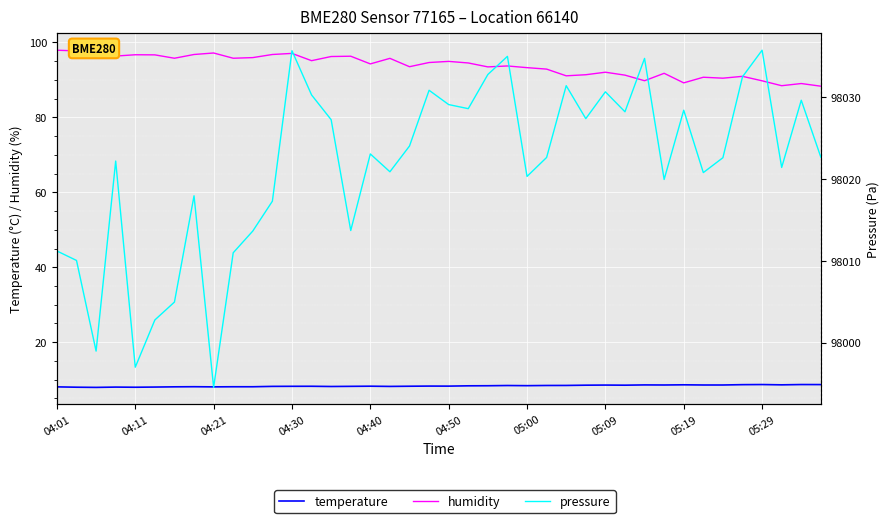

Reading left to right, what are all the values shown in this chart?

temperature: 8.1	8.0	8.0	8.0	8.0	8.0	8.1	8.1	8.1	8.1	8.1	8.2	8.2	8.2	8.2	8.2	8.3	8.2	8.3	8.3	8.3	8.4	8.4	8.4	8.4	8.5	8.5	8.5	8.6	8.5	8.6	8.6	8.6	8.6	8.6	8.7	8.7	8.6	8.7	8.7
humidity: 97.9	97.7	96.2	96.4	96.7	96.7	95.8	96.8	97.2	95.8	96.0	96.8	97.1	95.1	96.2	96.3	94.3	95.8	93.5	94.6	94.9	94.5	93.5	93.7	93.3	92.9	91.1	91.4	92.0	91.3	89.8	91.8	89.2	90.7	90.5	91.0	89.8	88.5	89.0	88.3
pressure: 98011.2	98010.1	97999.0	98022.2	97997.0	98002.8	98005.0	98018.0	97994.5	98011.0	98013.7	98017.3	98035.7	98030.3	98027.3	98013.7	98023.1	98020.9	98024.1	98030.9	98029.1	98028.6	98032.8	98035.0	98020.3	98022.7	98031.4	98027.4	98030.7	98028.2	98034.8	98020.0	98028.4	98020.8	98022.6	98032.5	98035.8	98021.4	98029.7	98022.7